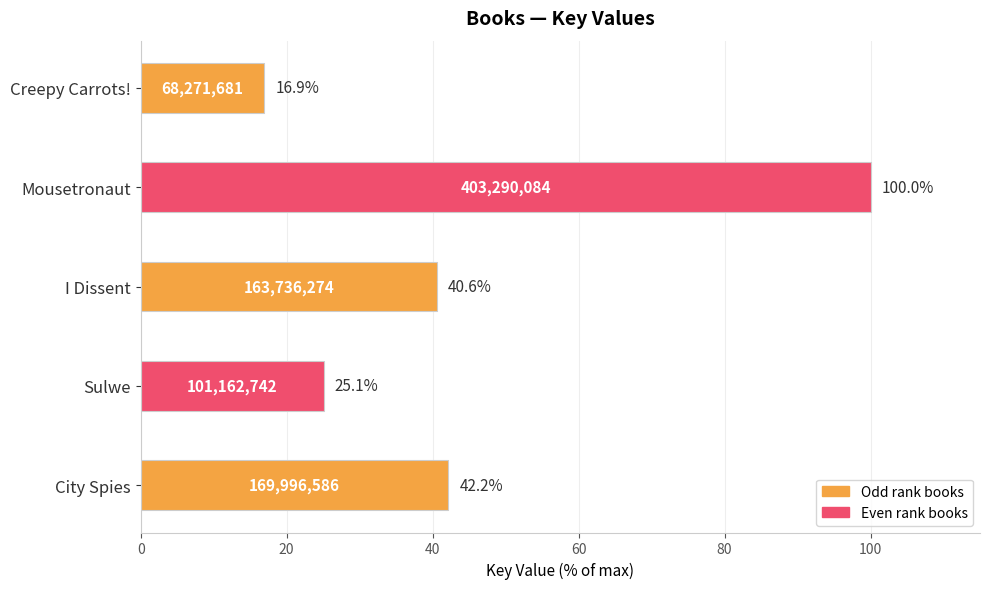

Count the number of values greater than 40.

3